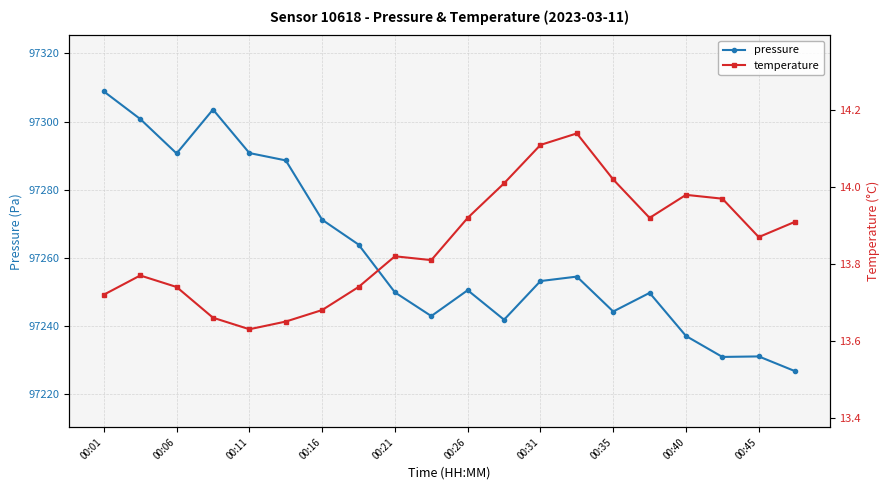

At which category does pressure reach its first local valley?

00:06